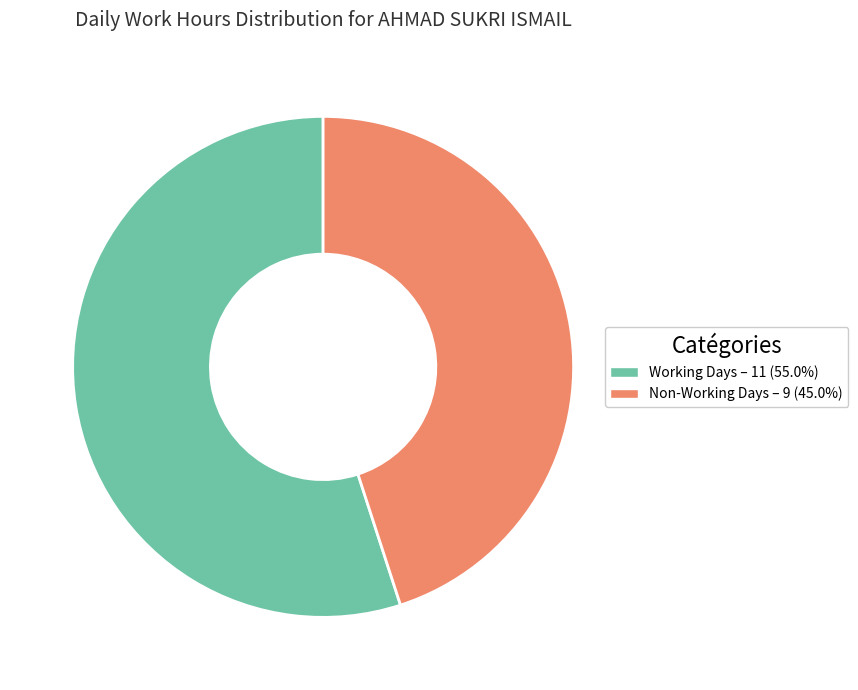

Is there a majority slice in this chart?

Yes